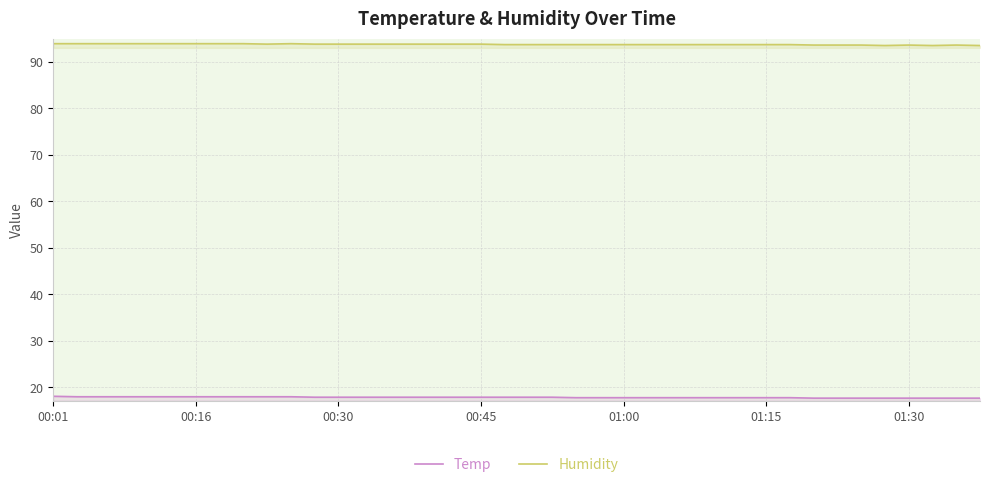

The value of Temp at 01:15 is 17.8. True or false?

True